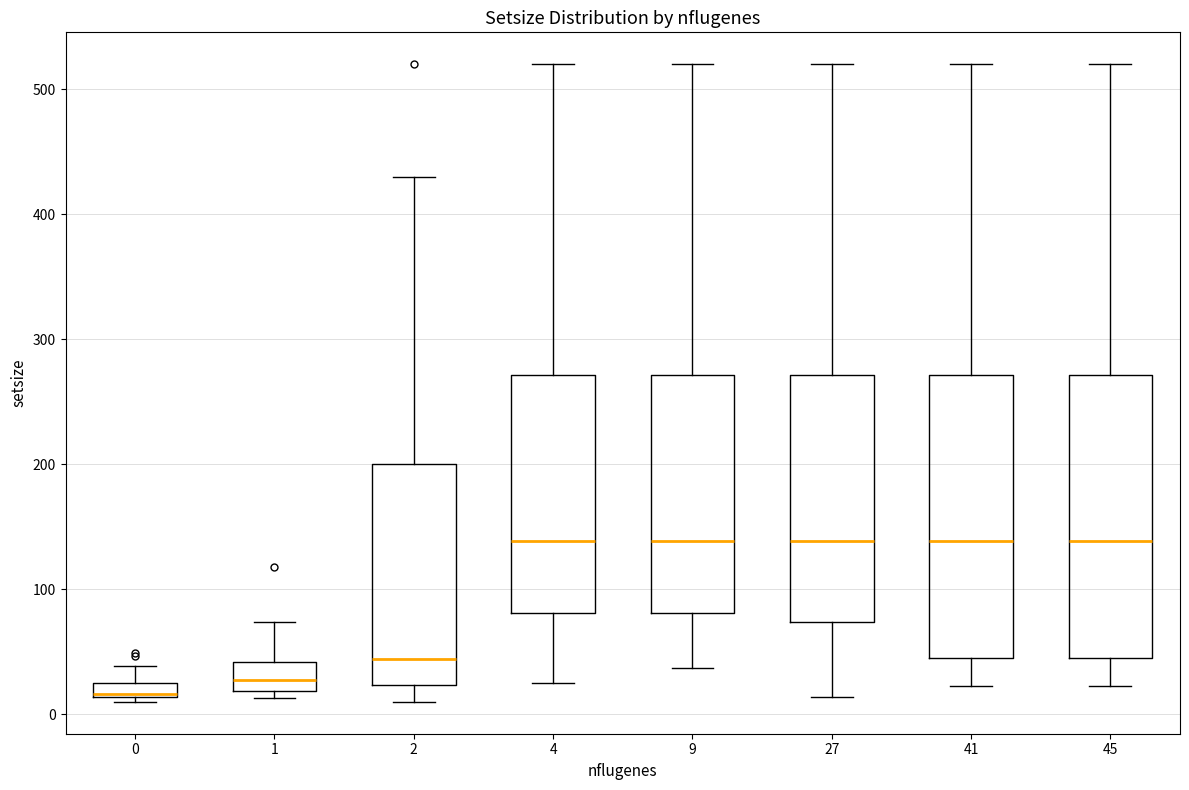

Which box's median line is the lowest?

0